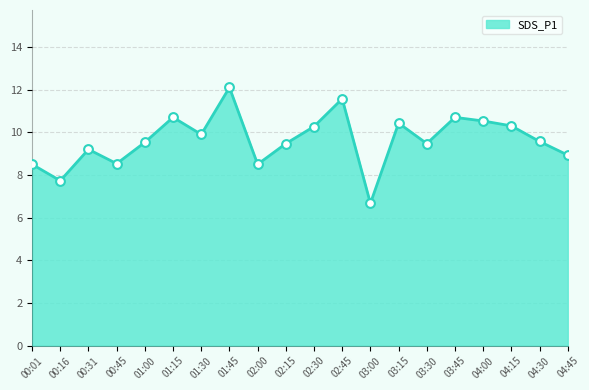

What is the change in value from 03:00 to 03:15?

+3.8